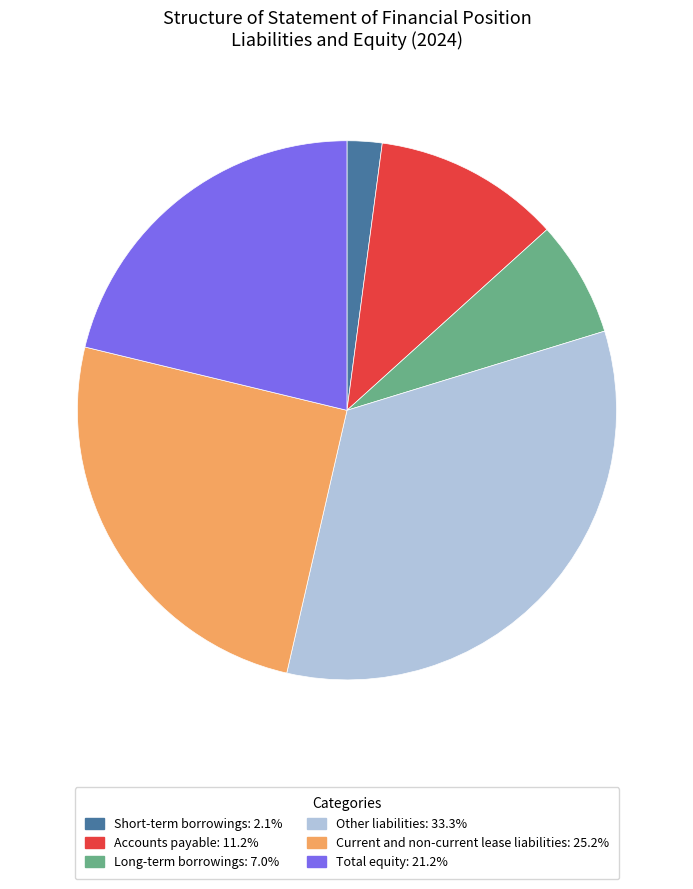

True or false: Total equity accounts for 21% of the total.

True